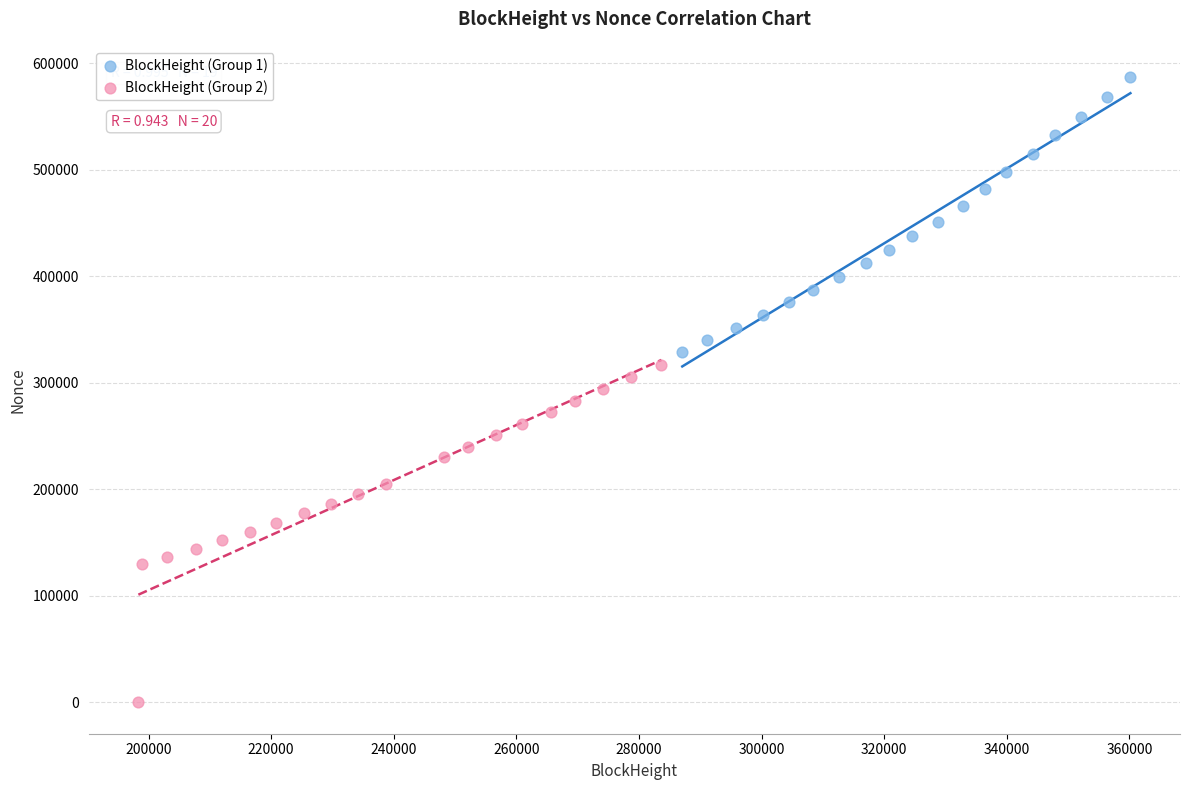

Which series has the widest spread of Y values?

BlockHeight (Group 2)